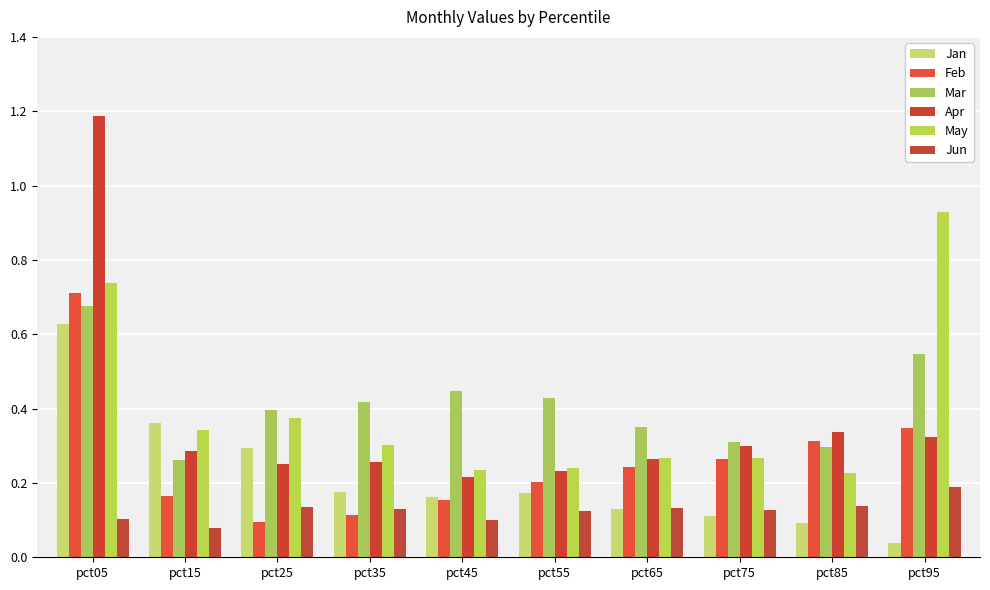

How many bars are there in each group?

6